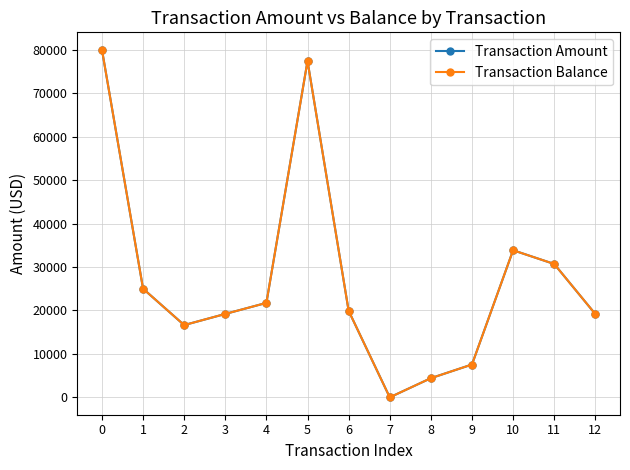

What value does the Transaction Balance series have at 12?

19140.4